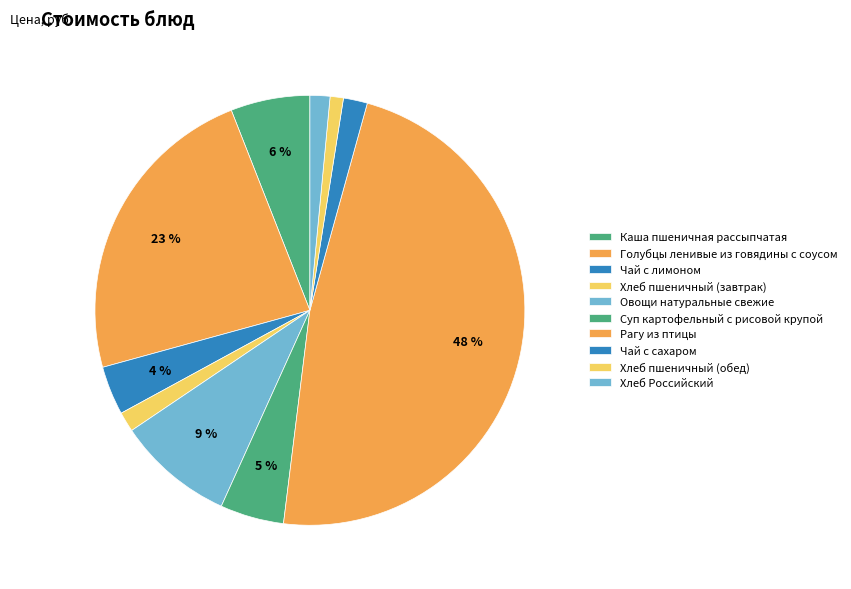

How many segments does this pie chart have?

10